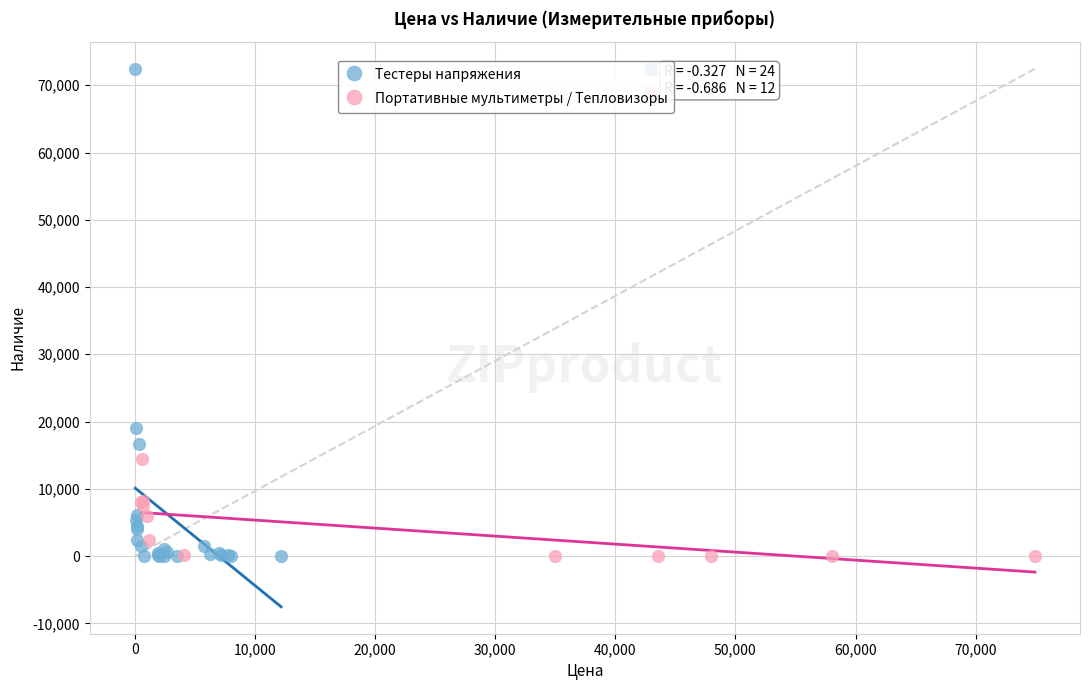

What are all the series names shown in the legend?

Тестеры напряжения, Портативные мультиметры / Тепловизоры